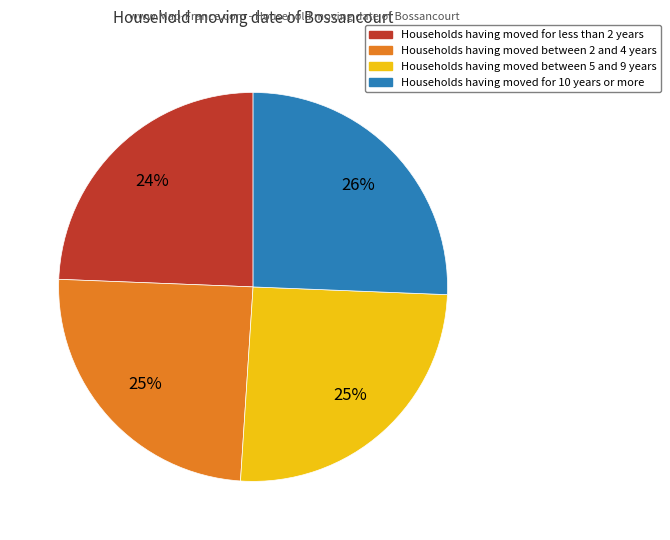

Does any single category account for the majority?

No